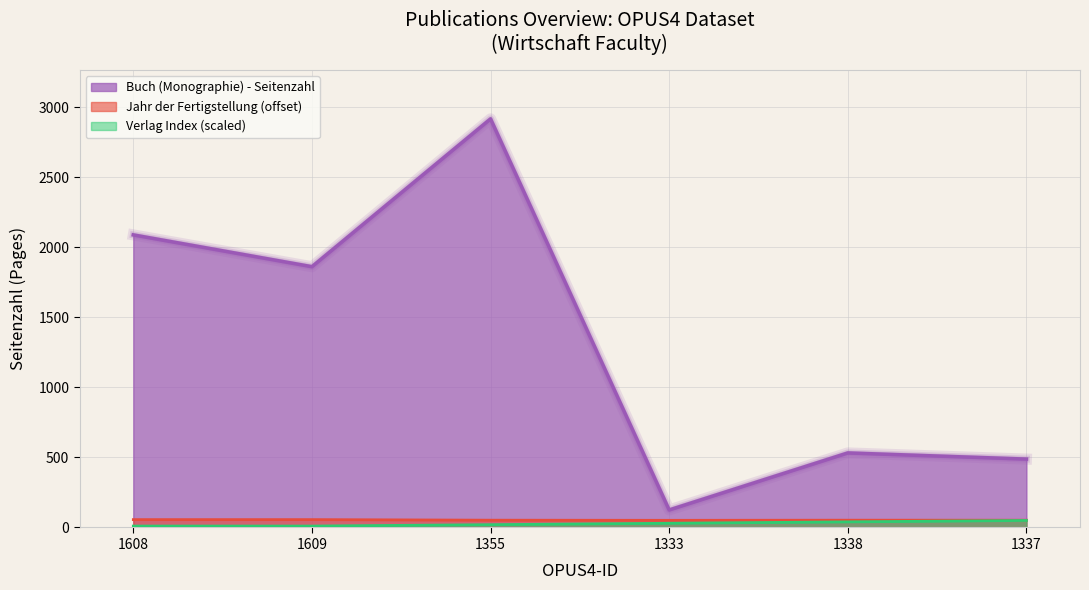

True or false: the data shows 2916 at 1355.

True